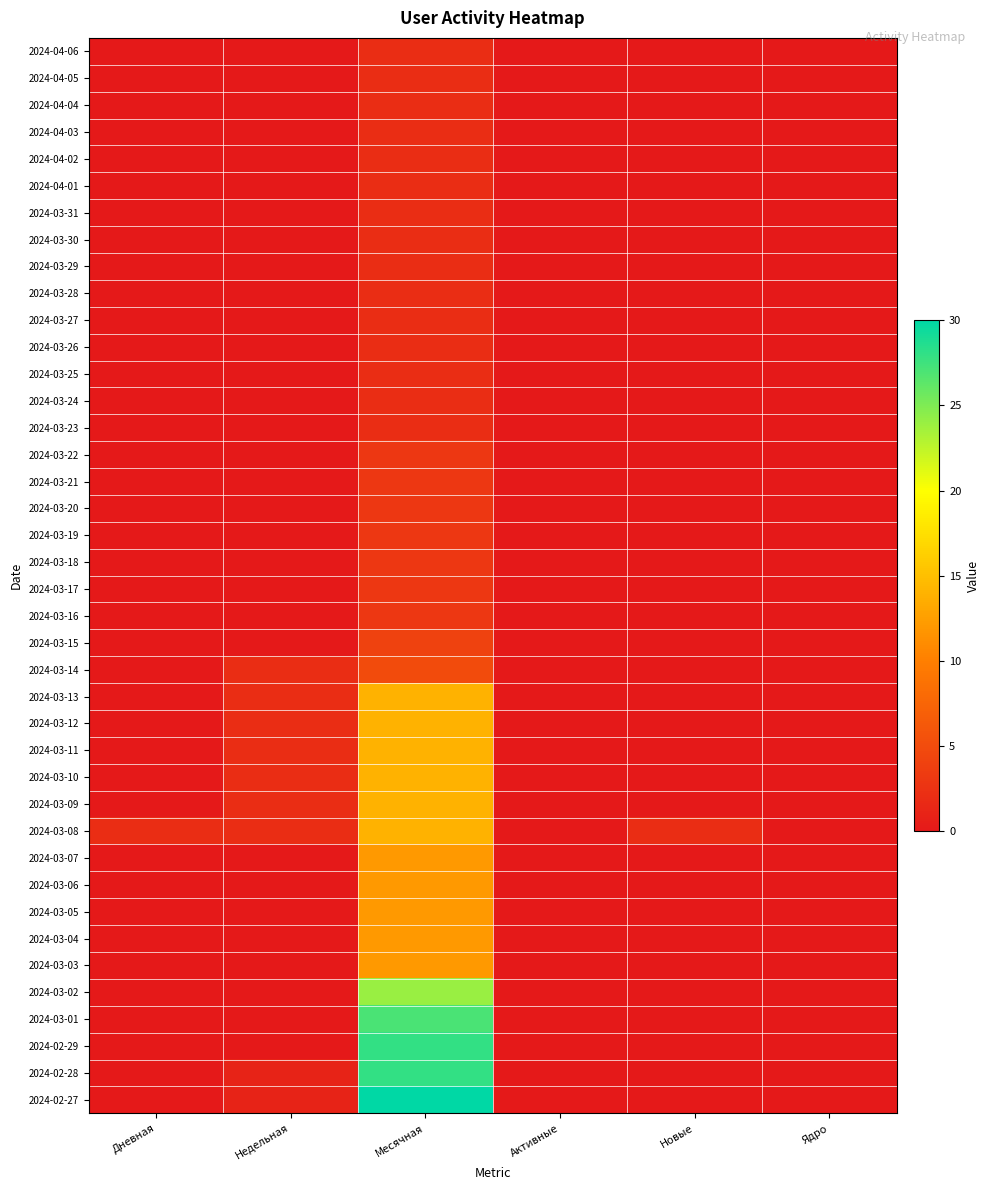

Between Дневная and Ядро, which is larger?

Дневная